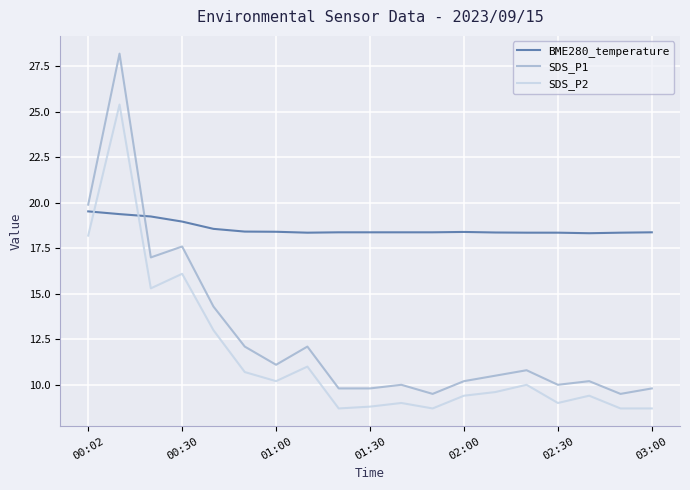

What is the smallest value displayed?

8.7